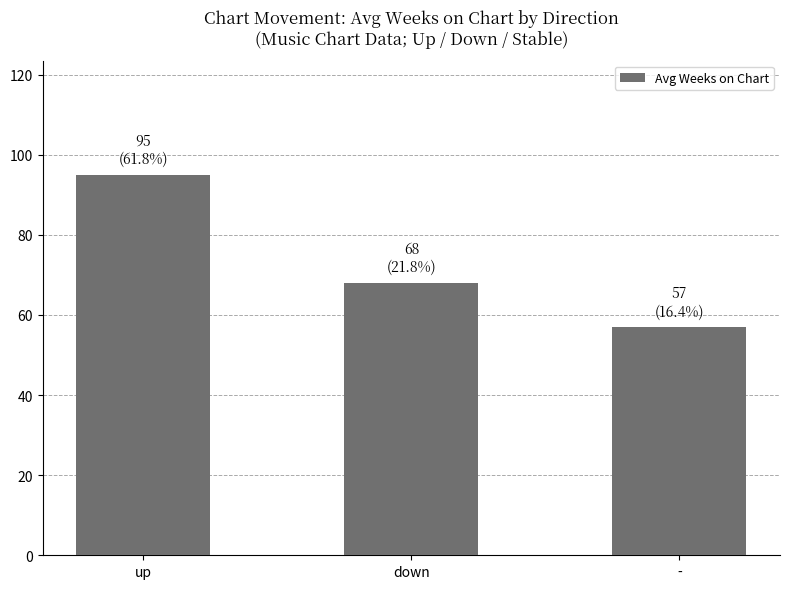

At which category does the chart reach its peak across all series?

up